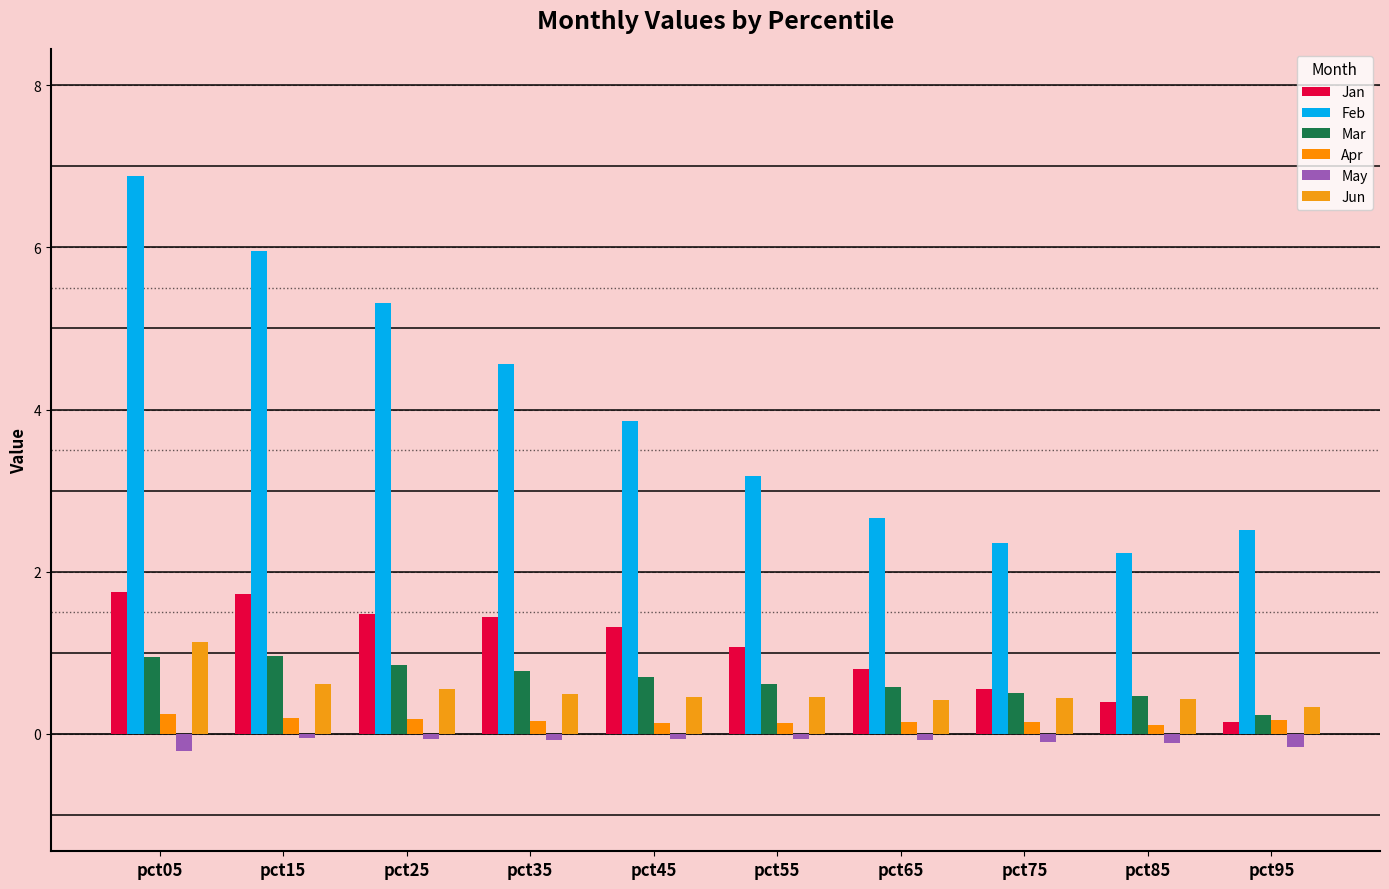

At which label is Mar closest to 0?

pct95